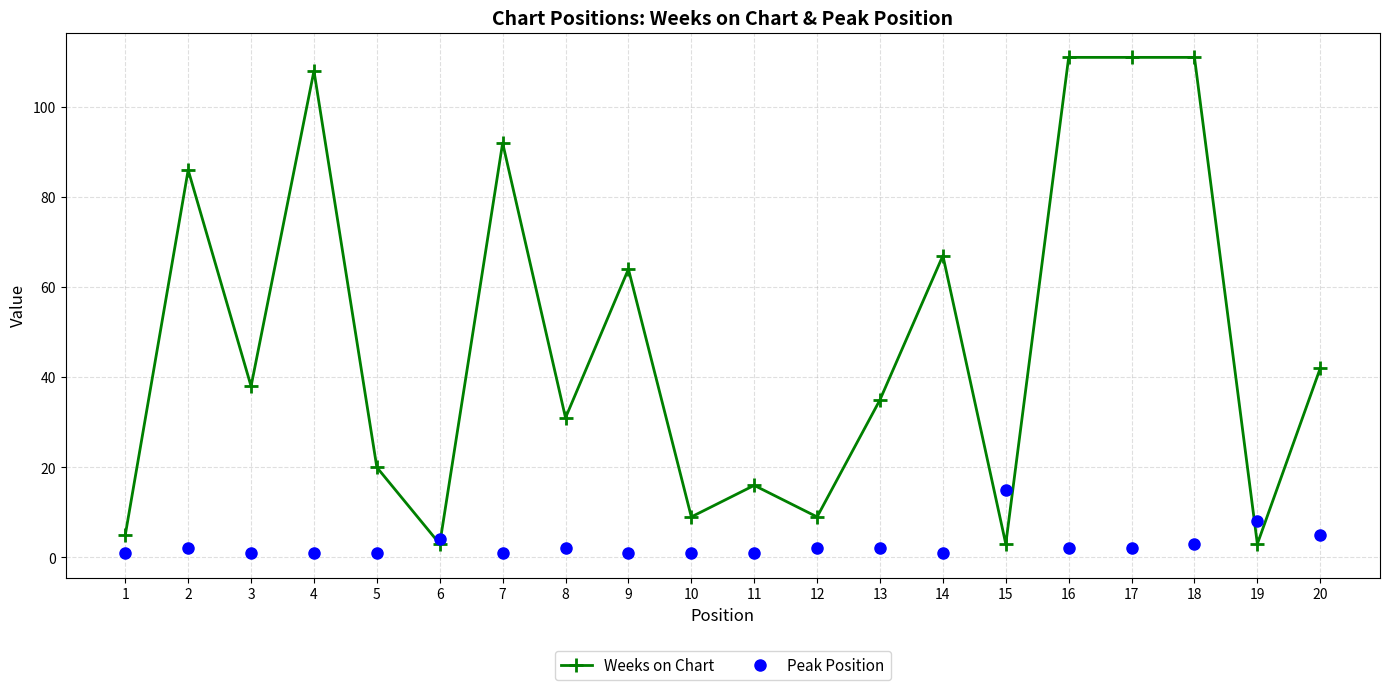

Which series has the largest range (max minus min)?

Weeks on Chart